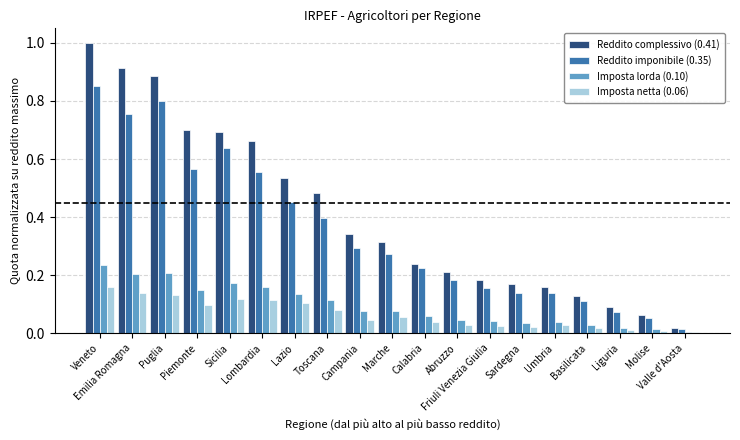

What is the sum of all Imposta netta (0.06) values?

1.2